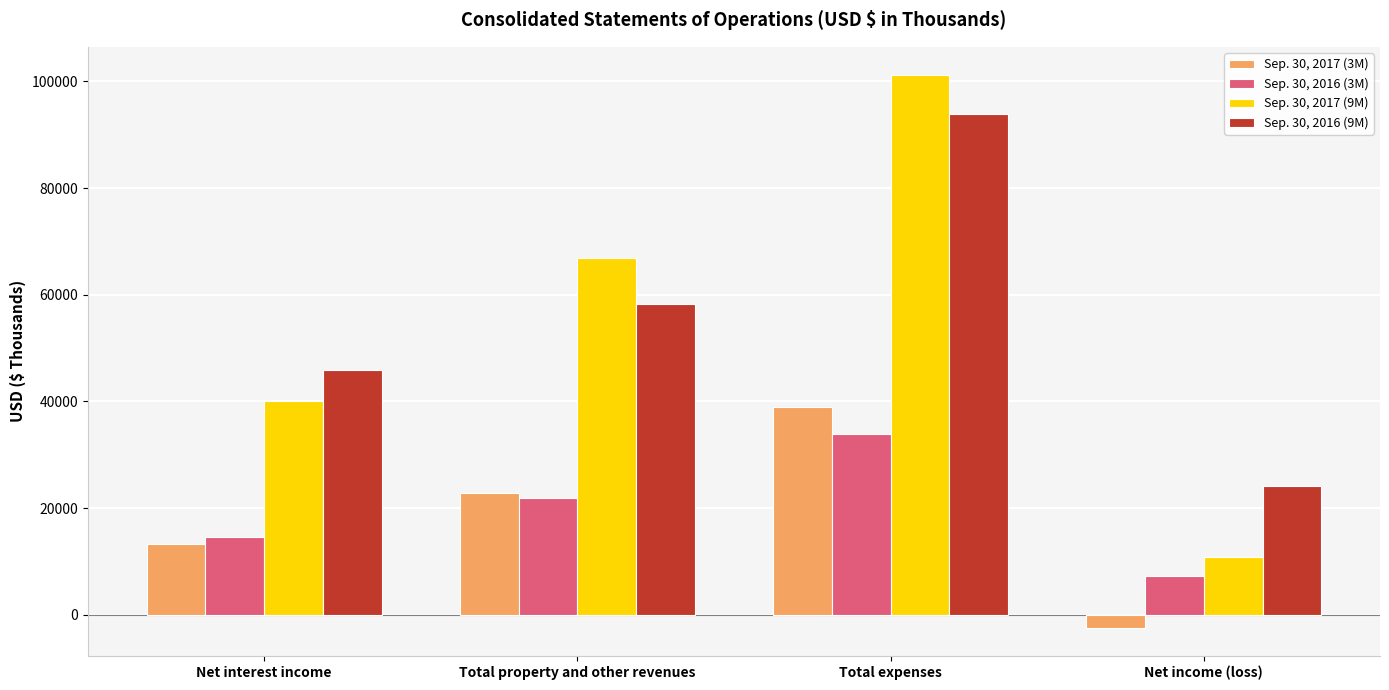

How many bars are there in each group?

4